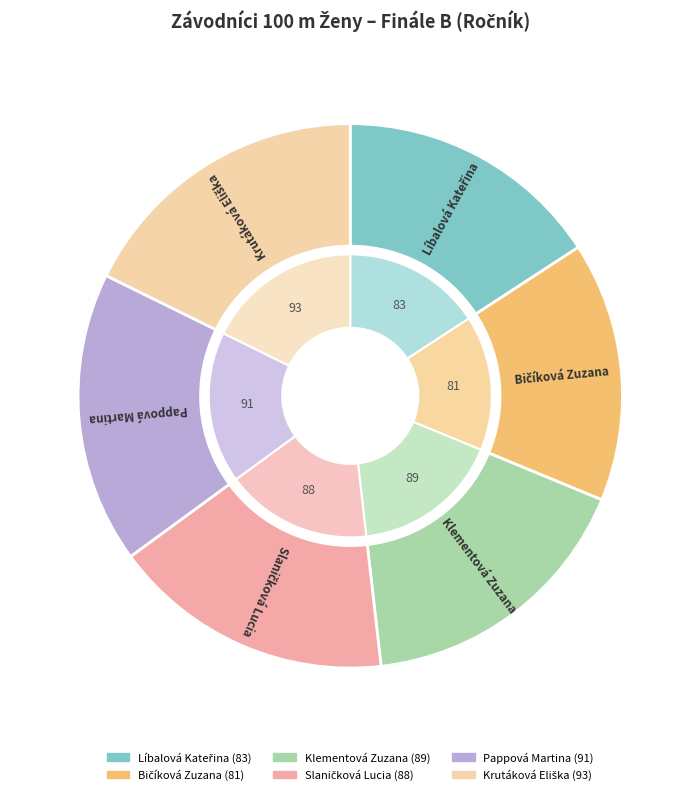

True or false: Bičíková Zuzana accounts for 1% of the total.

False